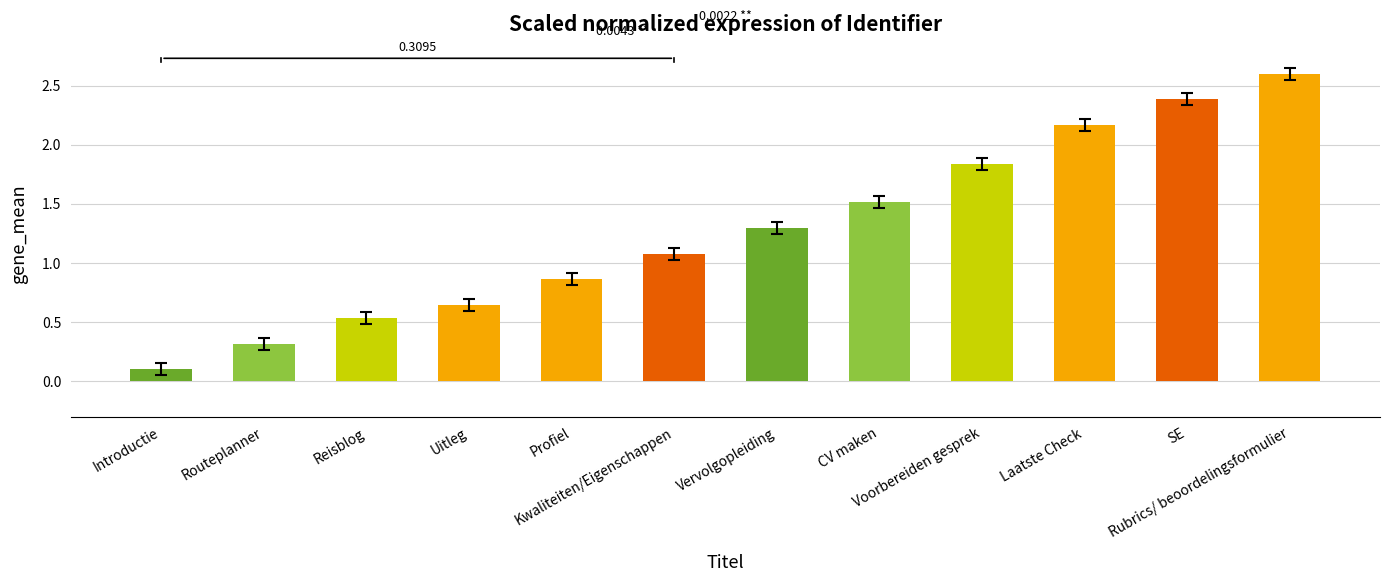

What is the average value?

1.3